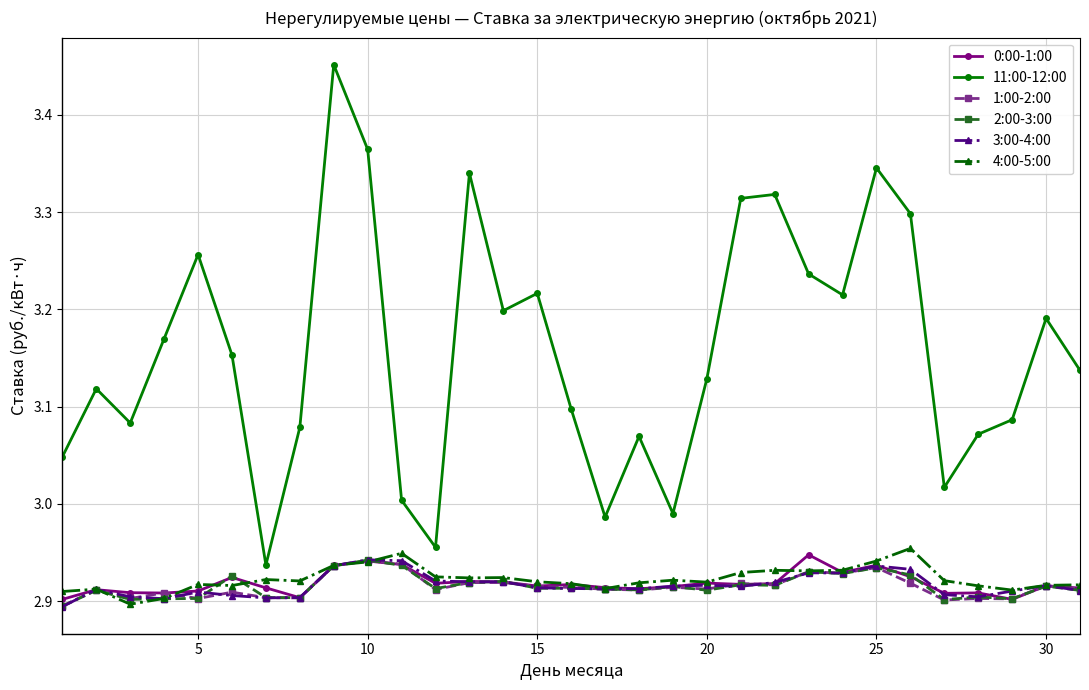

What is the difference between the maximum and minimum values in the 11:00-12:00 series?

0.5